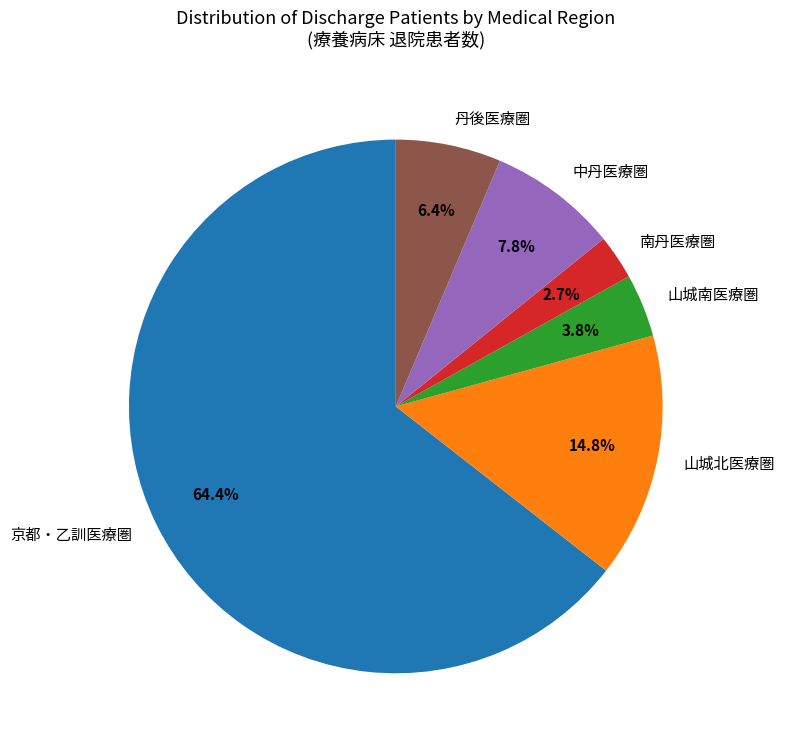

True or false: 京都・乙訓医療圏 accounts for 78% of the total.

False